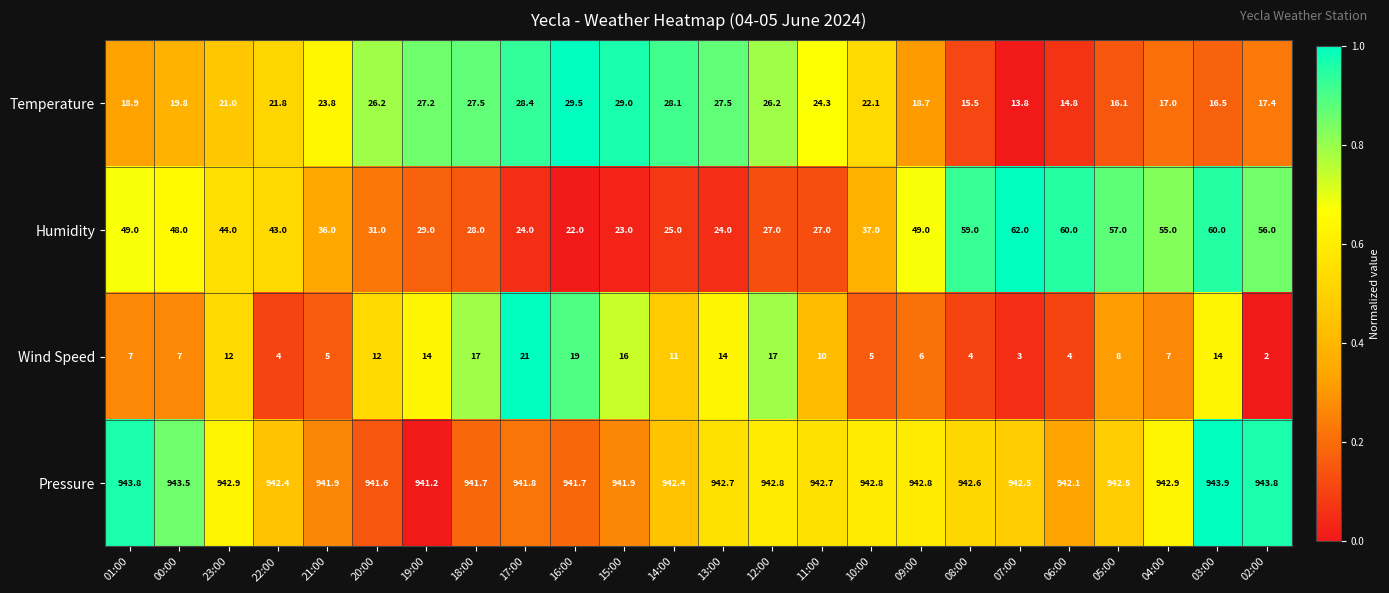

What is the difference between the maximum and second lowest values in the Humidity series?

39.0